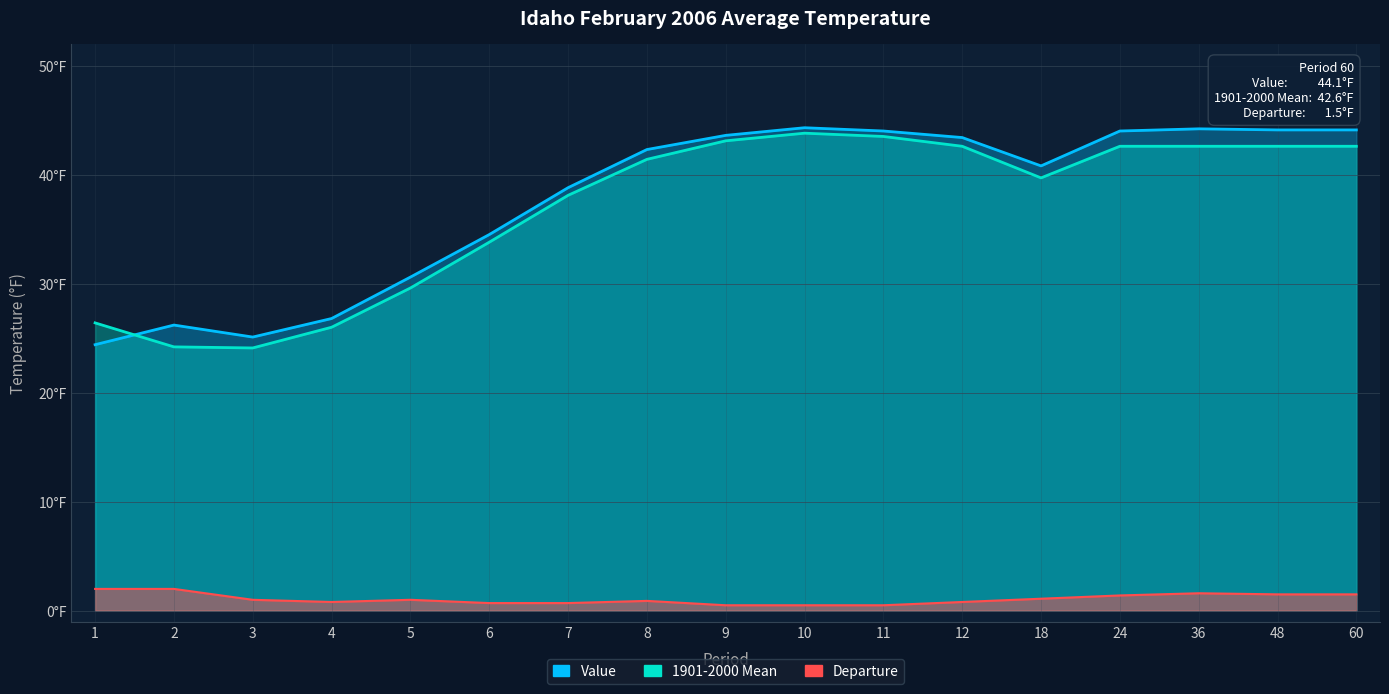

The Departure series shows 1.5 at 60. True or false?

True